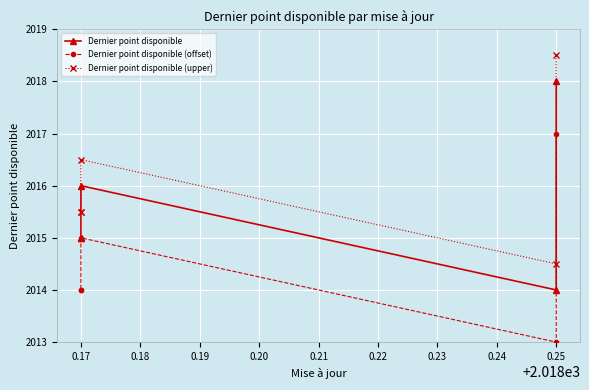

What is the total value across all series at 0.20?

6044.5